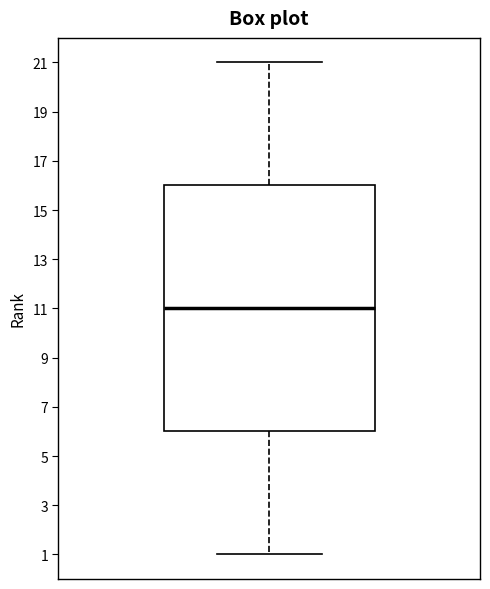

Where is the upper edge of the box on the y-axis? The values are not printed on the chart, so give them approximately, as read against the axis.

16